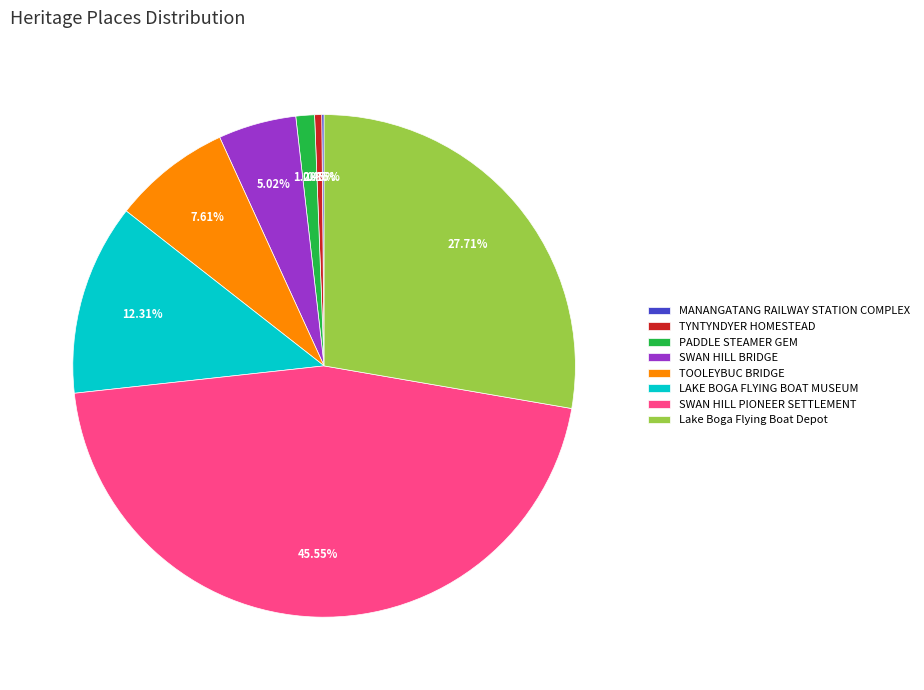

Is SWAN HILL BRIDGE the majority of the pie?

No